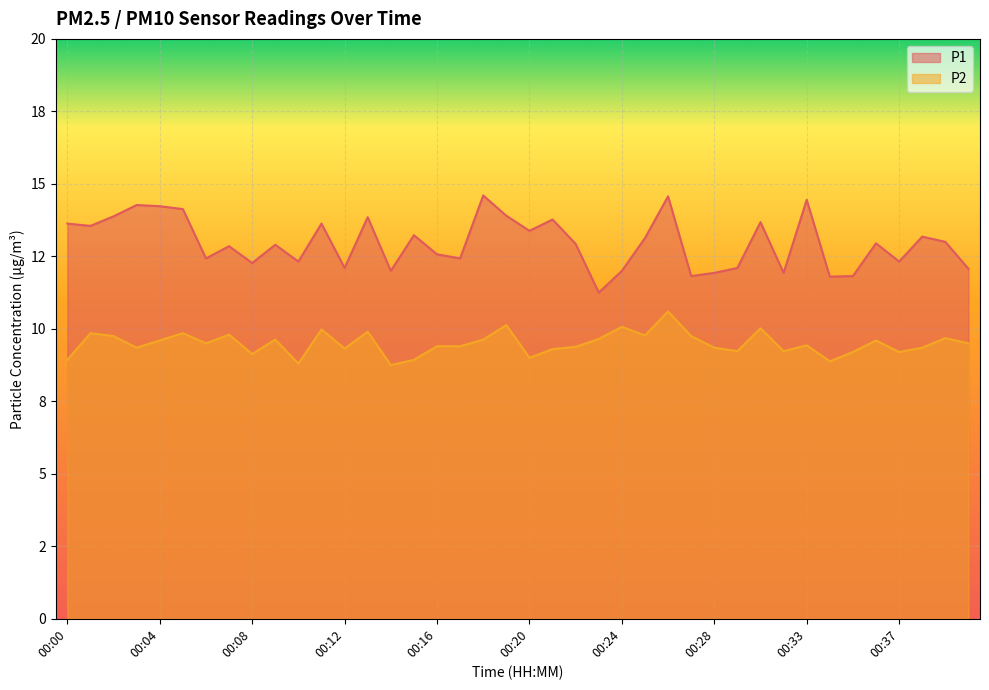

Which series has the widest spread of values?

P1